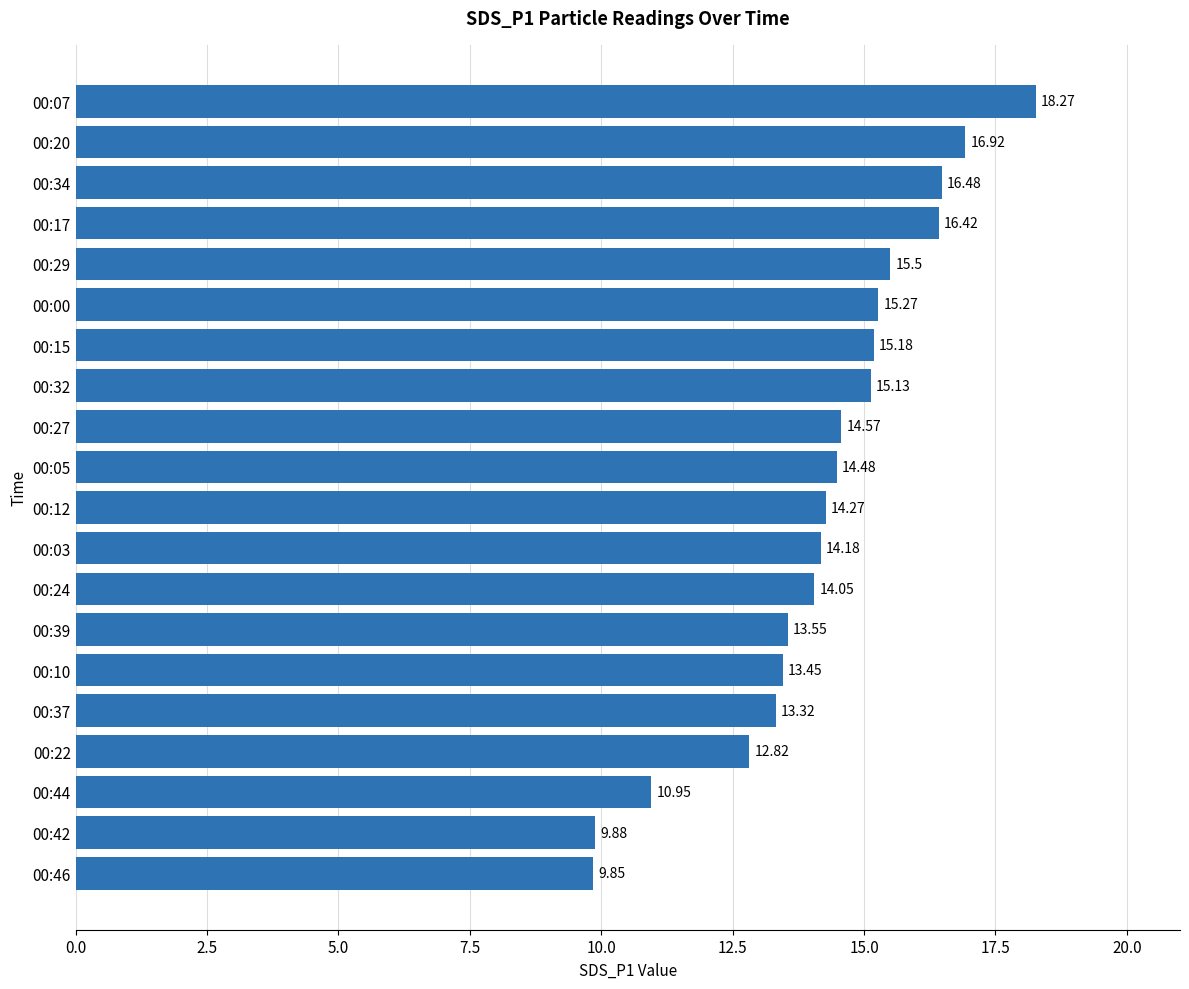

Which has a higher value, 00:05 or 00:10?

00:05